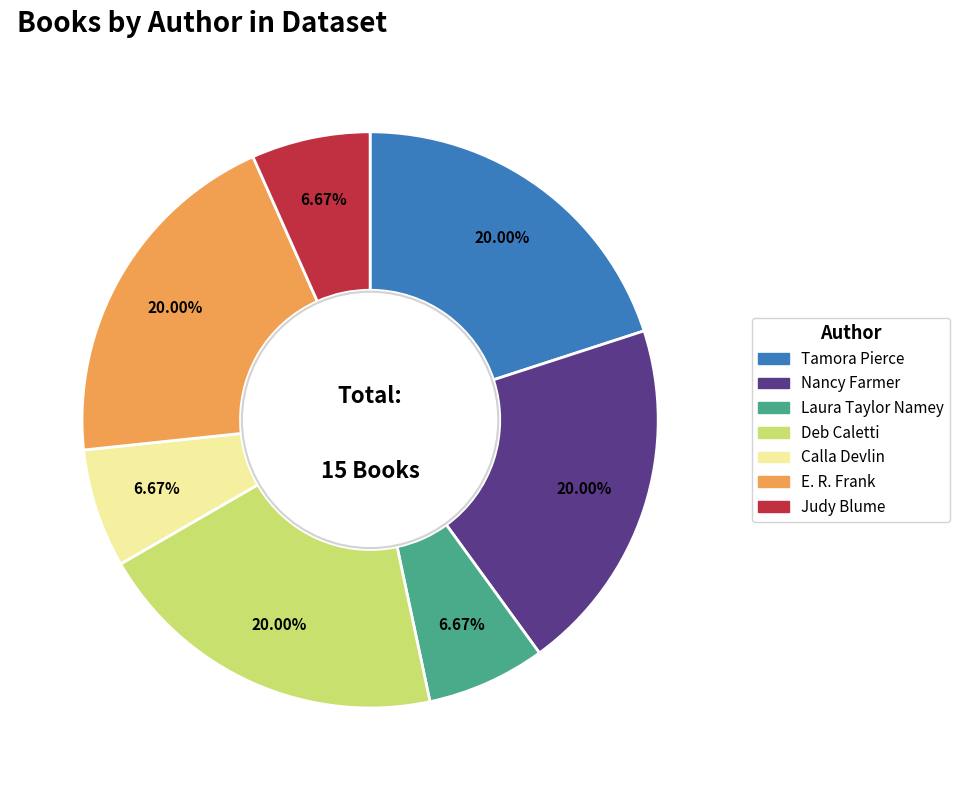

Is there a majority slice in this chart?

No